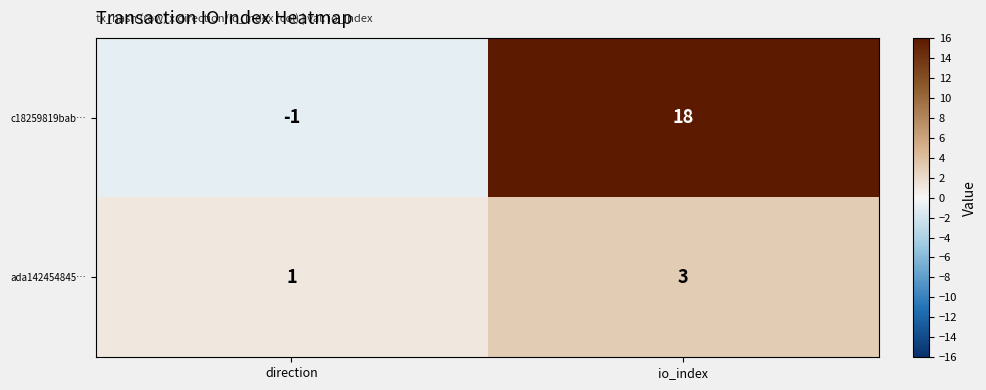

Between direction and io_index, which series saw the biggest shift?

c18259819bab…